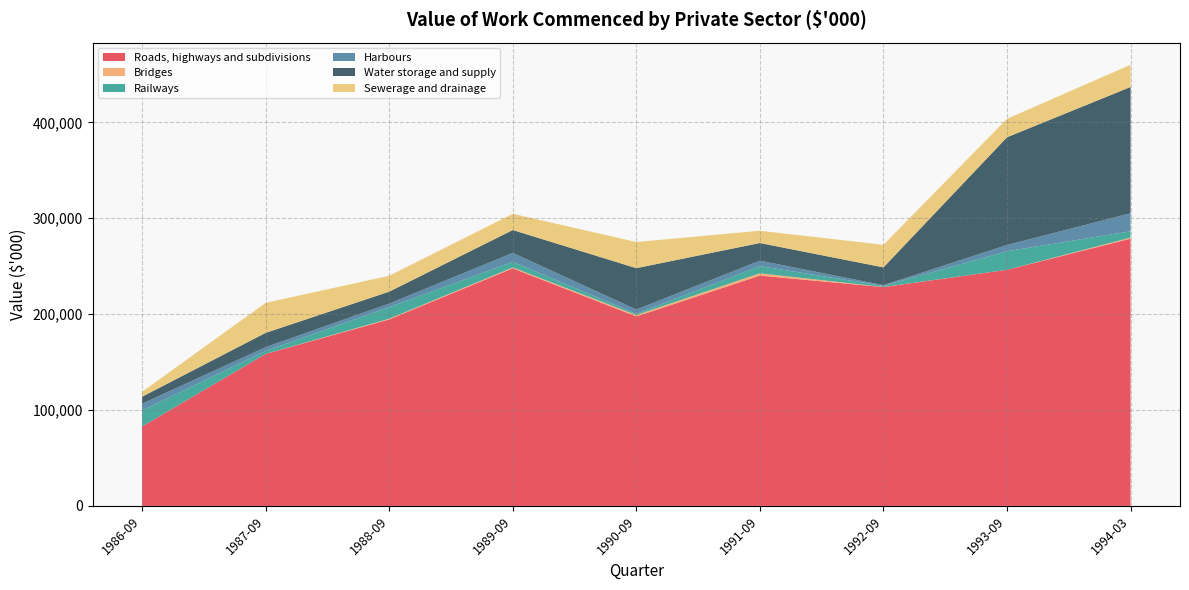

Reading right to left, transcribe all the data shown in this chart.

Roads, highways and subdivisions: 1994-03=278679	1993-09=246178	1992-09=228171	1991-09=240151	1990-09=197559	1989-09=247751	1988-09=194453	1987-09=158505	1986-09=82848
Bridges: 1994-03=1094	1993-09=13	1992-09=151	1991-09=2420	1990-09=1496	1989-09=920	1988-09=732	1987-09=23	1986-09=15
Railways: 1994-03=6587	1993-09=19355	1992-09=1164	1991-09=7461	1990-09=1182	1989-09=5858	1988-09=12091	1987-09=3128	1986-09=16620
Harbours: 1994-03=18760	1993-09=6535	1992-09=710	1991-09=5662	1990-09=4529	1989-09=9282	1988-09=3712	1987-09=3900	1986-09=7104
Water storage and supply: 1994-03=131704	1993-09=112326	1992-09=18524	1991-09=18447	1990-09=43135	1989-09=23856	1988-09=12409	1987-09=14894	1986-09=7255
Sewerage and drainage: 1994-03=23207	1993-09=19221	1992-09=23509	1991-09=12796	1990-09=27250	1989-09=16955	1988-09=16581	1987-09=31287	1986-09=5136